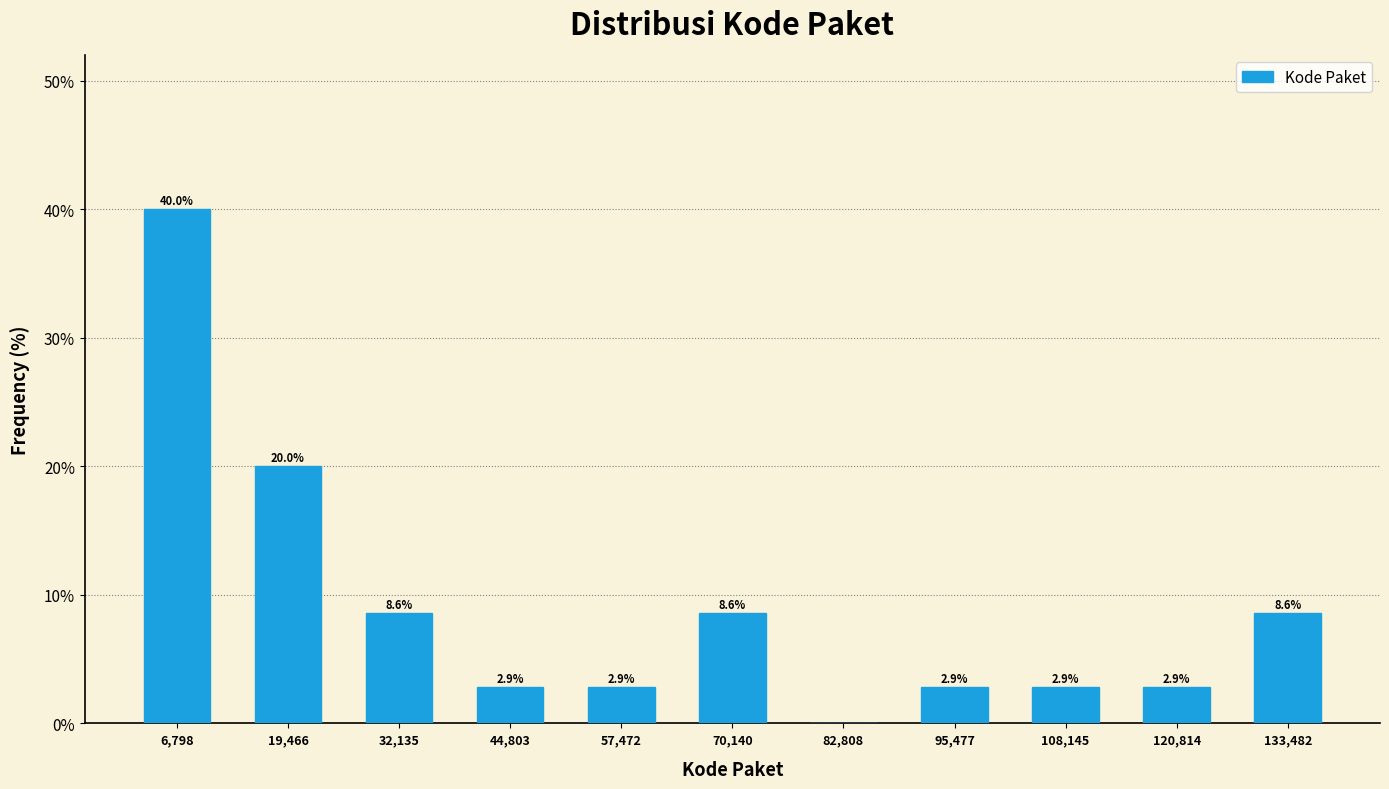

Over which range of the x-axis is the bar tallest?

0 to 14000